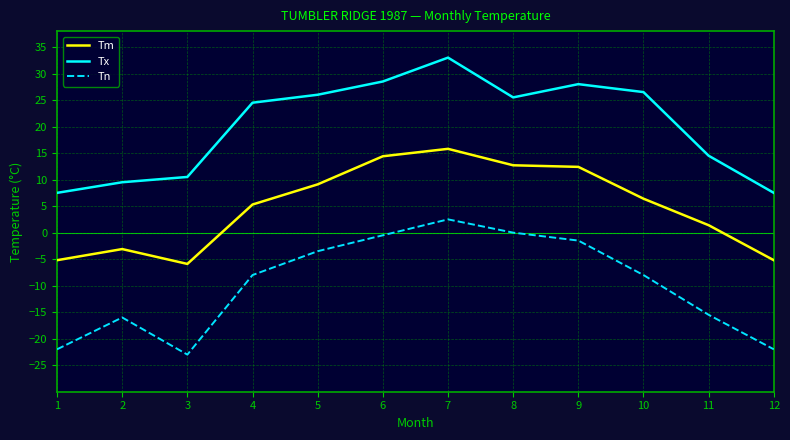

What is the difference between the Tx values at 7 and 1?

25.5